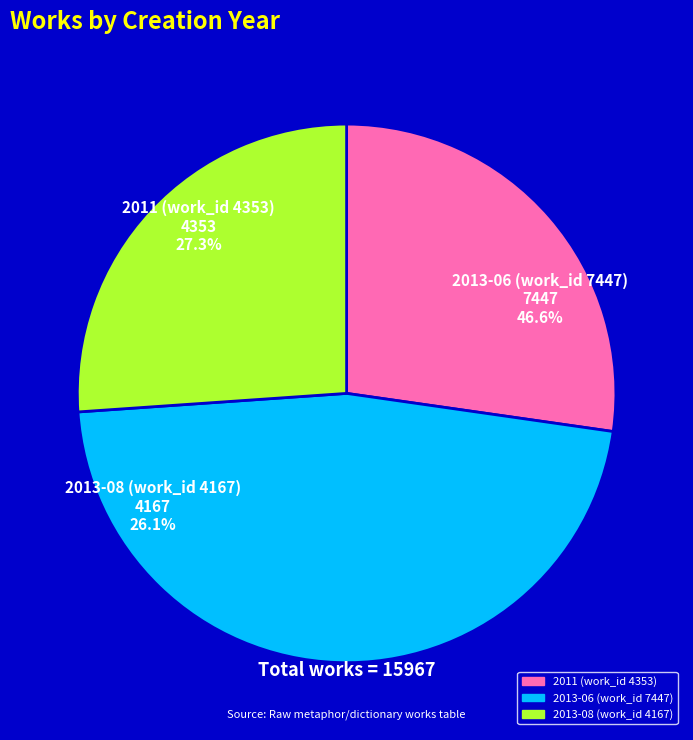

To the nearest percent, what is the difference between the largest and smallest slice percentages?

21%